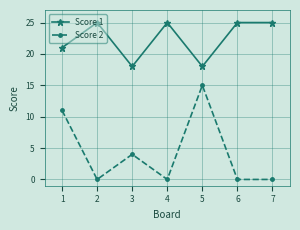

Does the chart have visible grid lines?

Yes